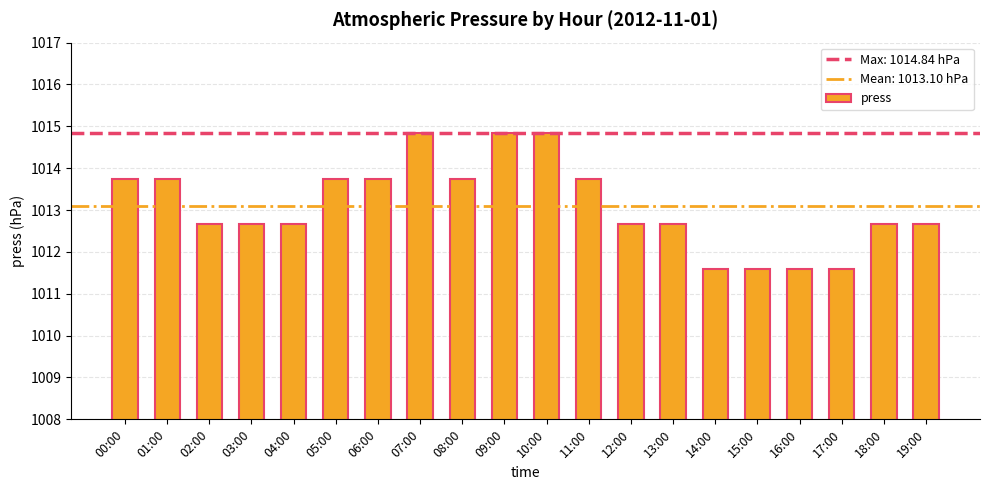

Is it true that the value at 01:00 is 674.3?

False